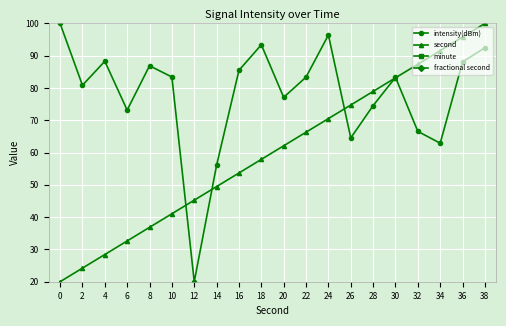

Reading left to right, what are all the values shown in this chart?

intensity(dBm): 100.0	80.9	88.3	73.2	86.9	83.4	20.0	56.1	85.5	93.4	77.1	83.4	96.4	64.5	74.6	83.3	66.6	62.9	88.1	92.5
second: 20.0	24.2	28.4	32.6	36.8	41.1	45.3	49.5	53.7	57.9	62.1	66.3	70.5	74.7	78.9	83.2	87.4	91.6	95.8	100.0
minute: 0.0	0.0	0.0	0.0	0.0	0.0	0.0	0.0	0.0	0.0	0.0	0.0	0.0	0.0	0.0	0.0	0.0	0.0	0.0	0.0
fractional second: 0.0	0.0	0.0	0.0	0.0	0.0	0.0	0.0	0.0	0.0	0.0	0.0	0.0	0.0	0.0	0.0	0.0	0.0	0.0	0.0